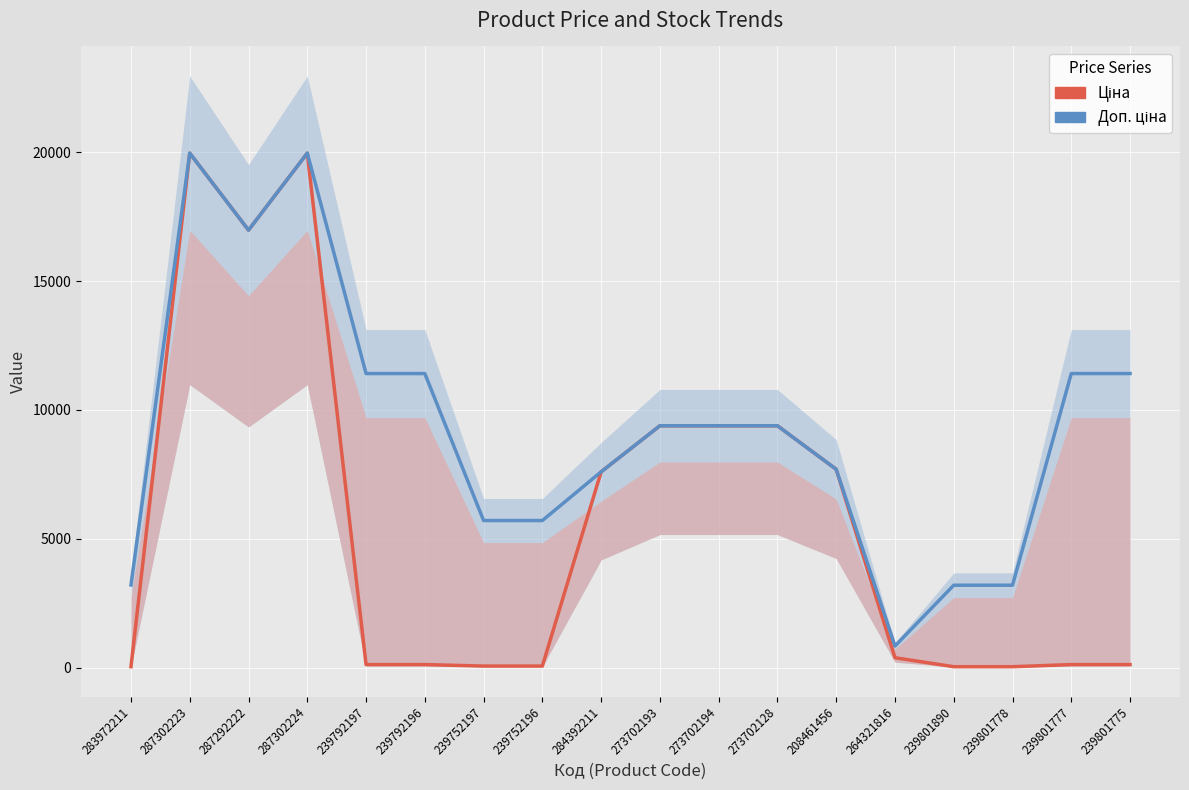

Reading right to left, extract all data points from this chart.

Ціна: 114.1	114.1	31.9	31.9	380.4	7693.1	9384.0	9384.0	9384.0	7596.5	57.0	57.0	114.1	114.1	19964.2	16976.3	19964.2	32.0
Доп. ціна: 11410.0	11410.0	3195.0	3195.0	835.0	7693.1	9384.0	9384.0	9384.0	7596.5	5705.0	5705.0	11410.0	11410.0	19964.2	16976.3	19964.2	3205.0